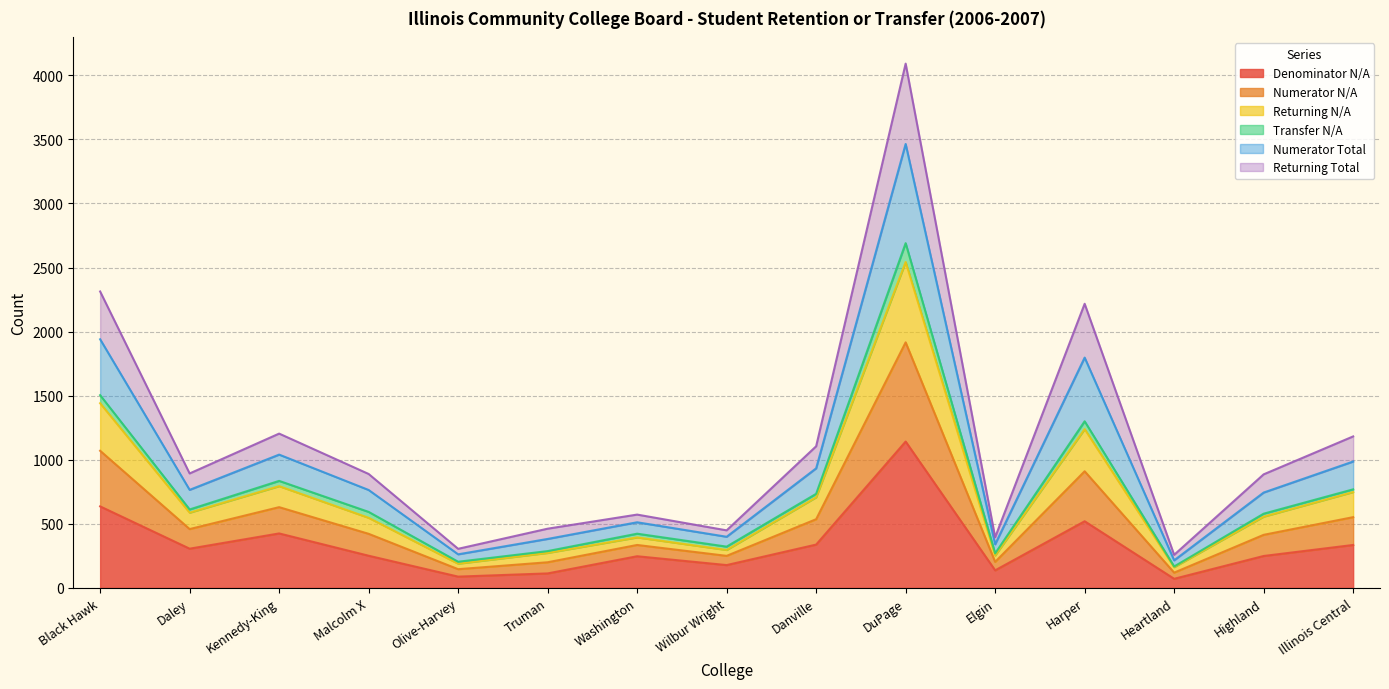

The Denominator N/A series shows 251 at Malcolm X. True or false?

True